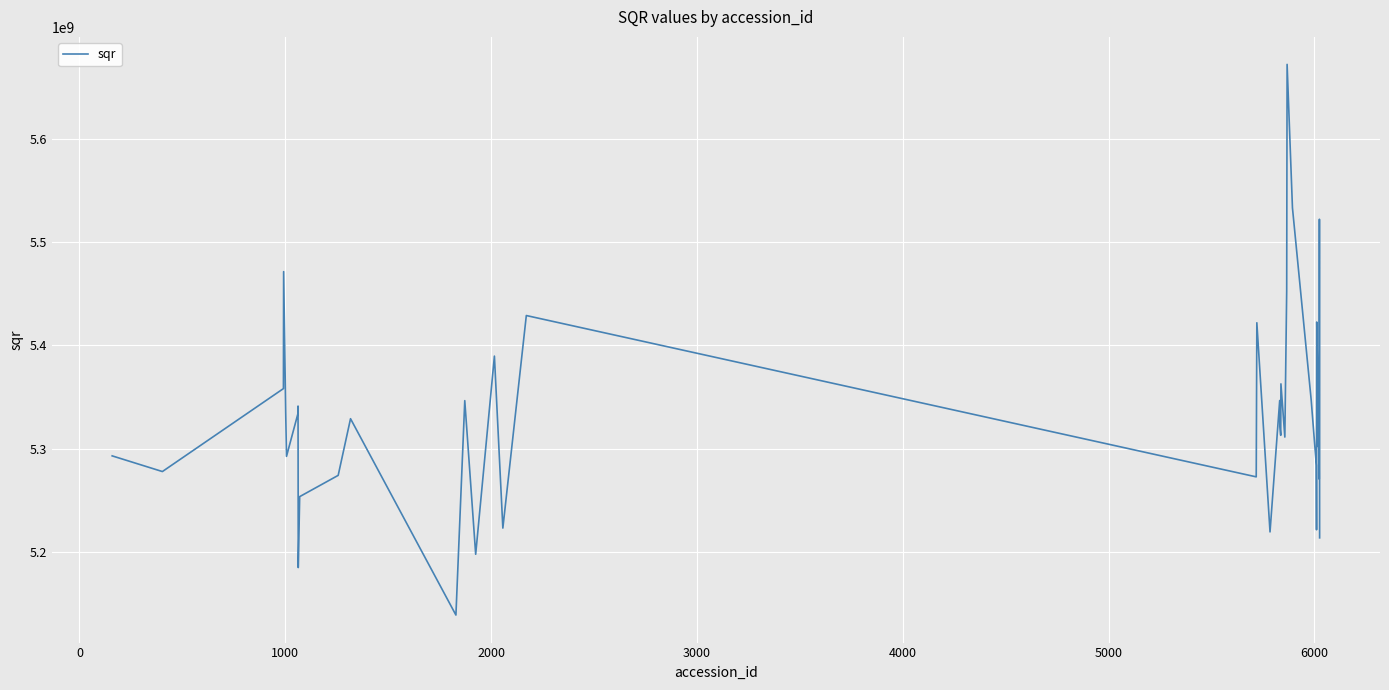

What is the maximum value shown in the chart?

5672424119.9